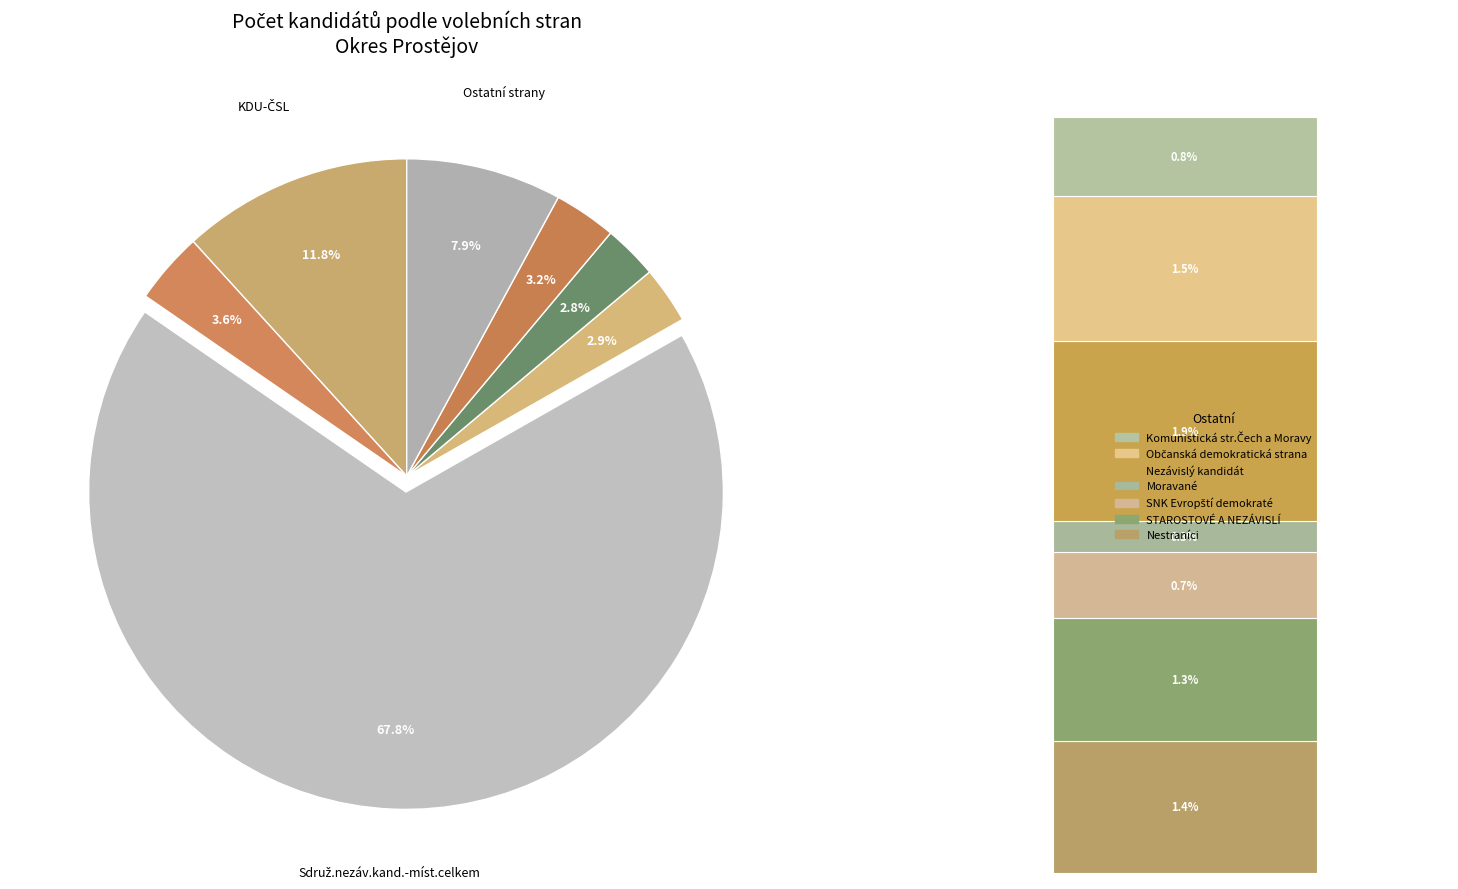

Does any single category account for the majority?

Yes